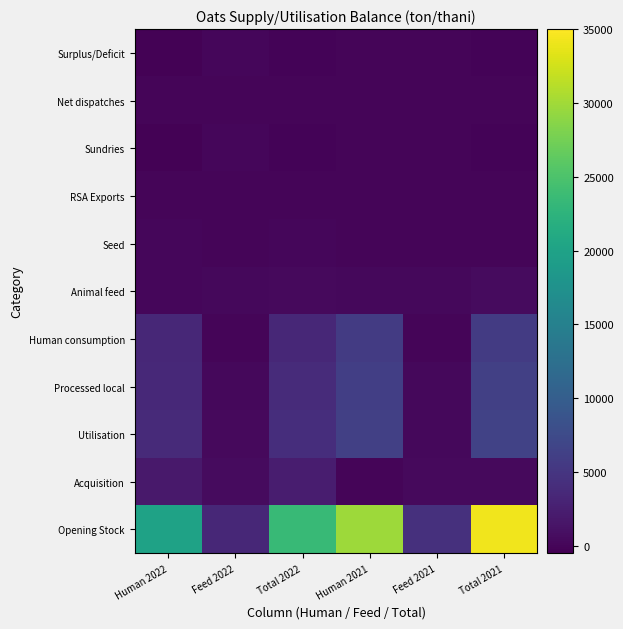

At which category is the sum across all series the highest?

Total 2021